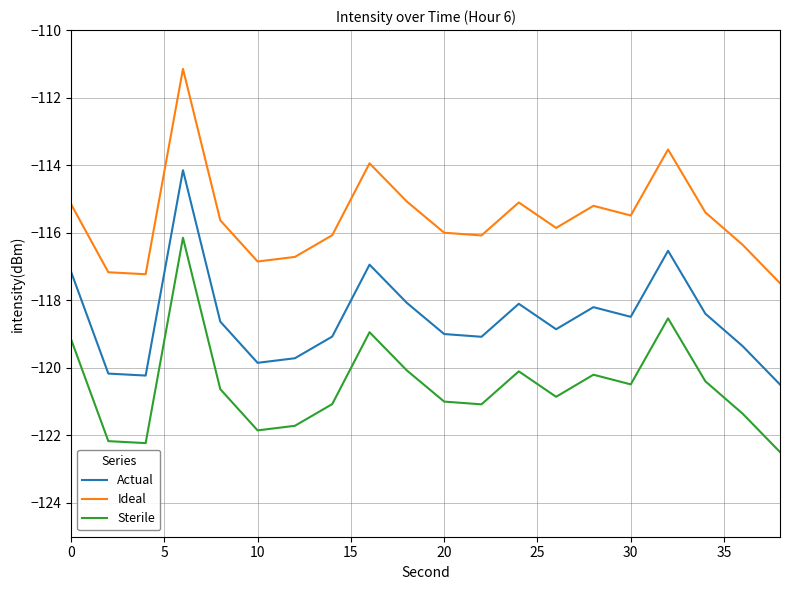

List the series in order of their overall mean, lowest first.

Sterile, Actual, Ideal